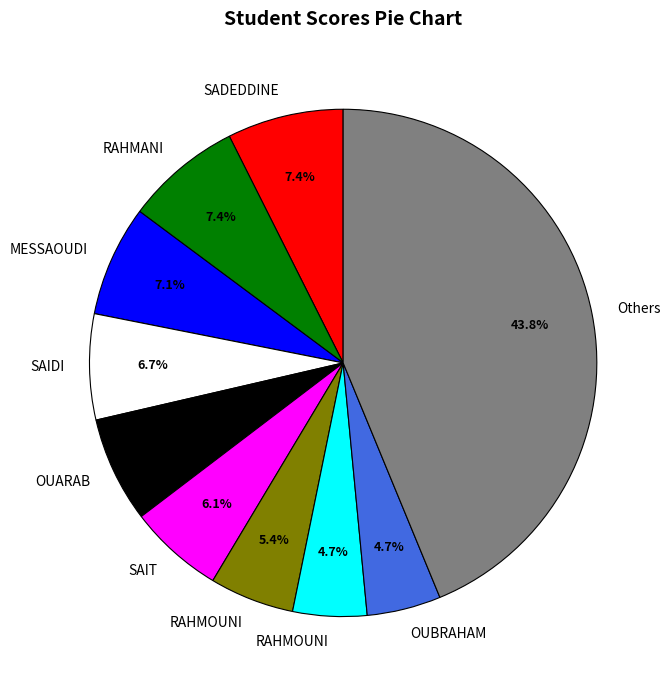

Is there any slice that represents more than half of the pie?

No